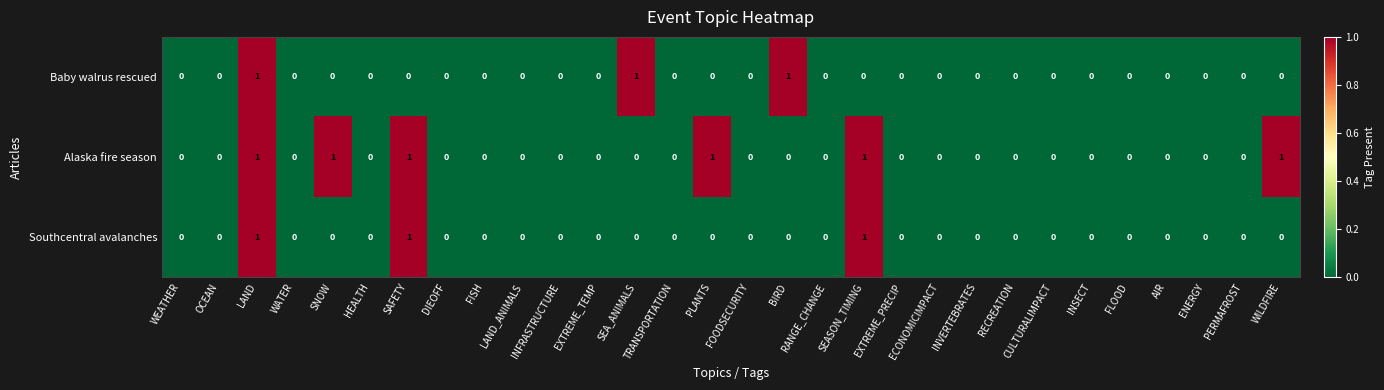

Which series has the largest total across all categories?

Alaska fire season